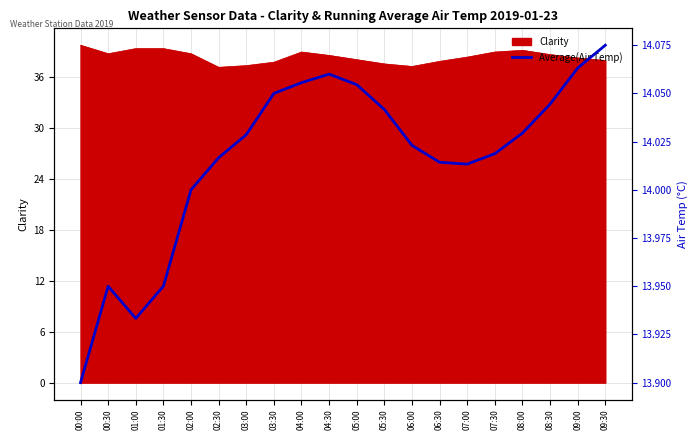

What is the minimum value shown in the chart?

13.9